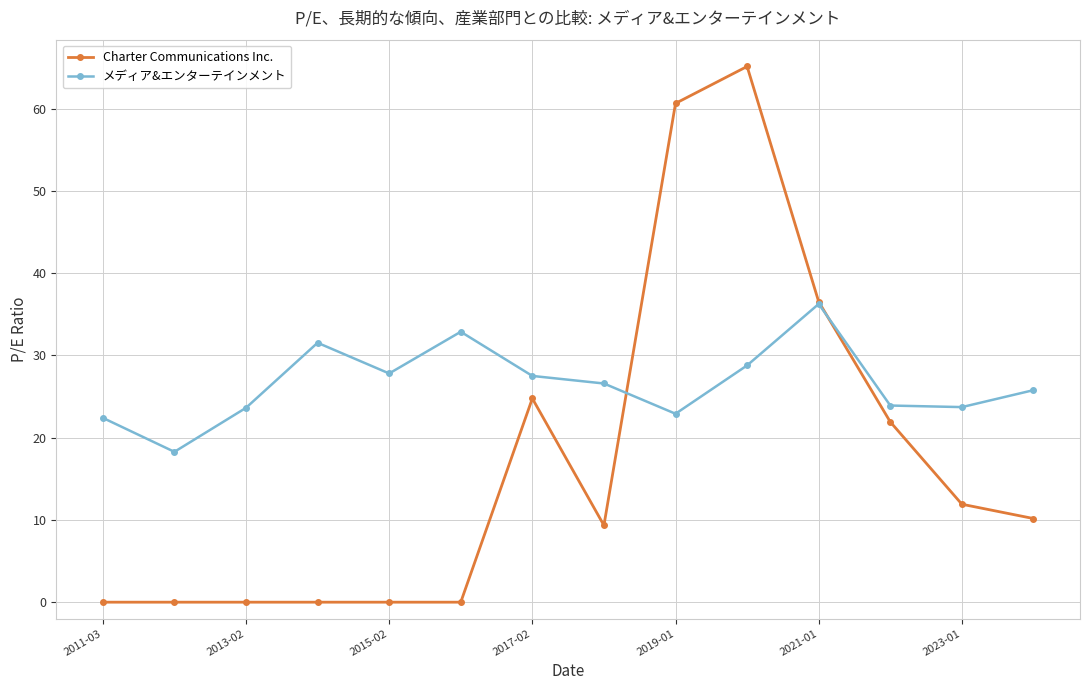

What is the minimum value for メディア&エンターテインメント?

18.3